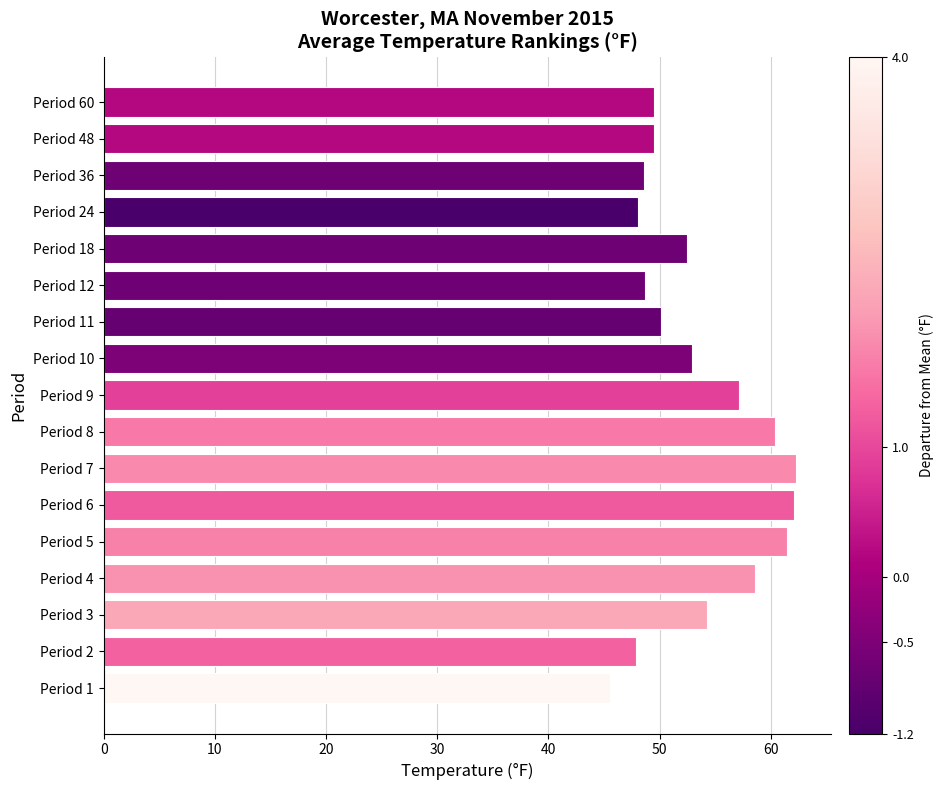

What is the difference between the maximum and minimum values?

16.8